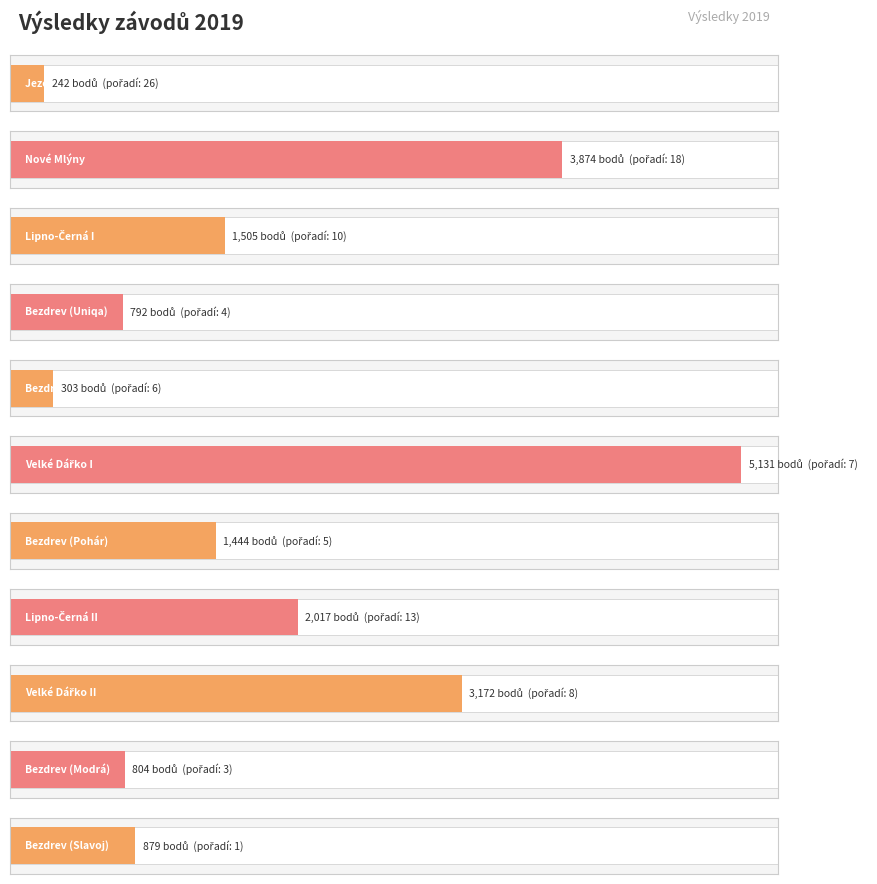

Are the bars horizontal?

Yes